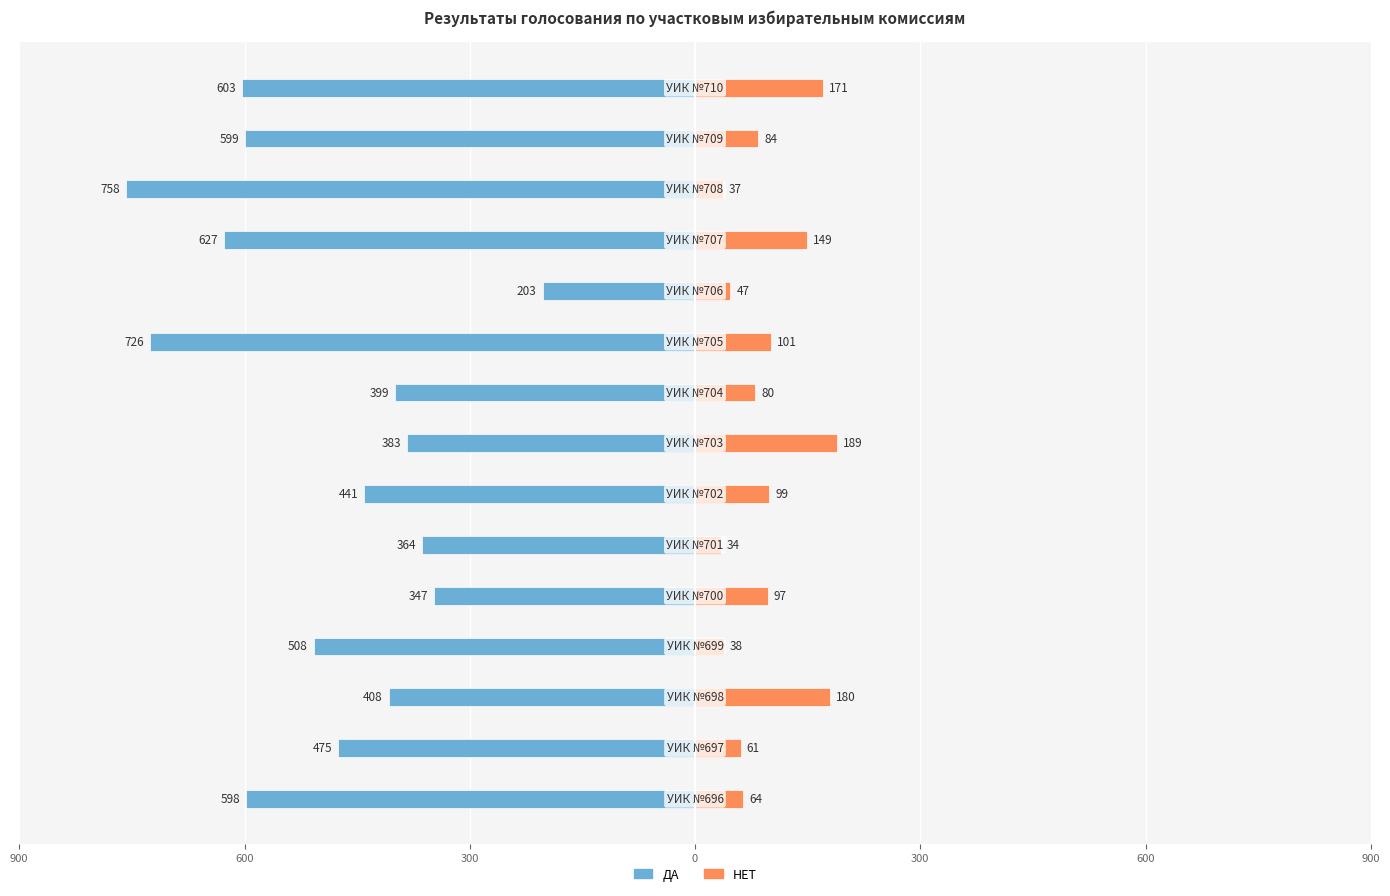

True or false: НЕТ has a value of 84 at 13.

True